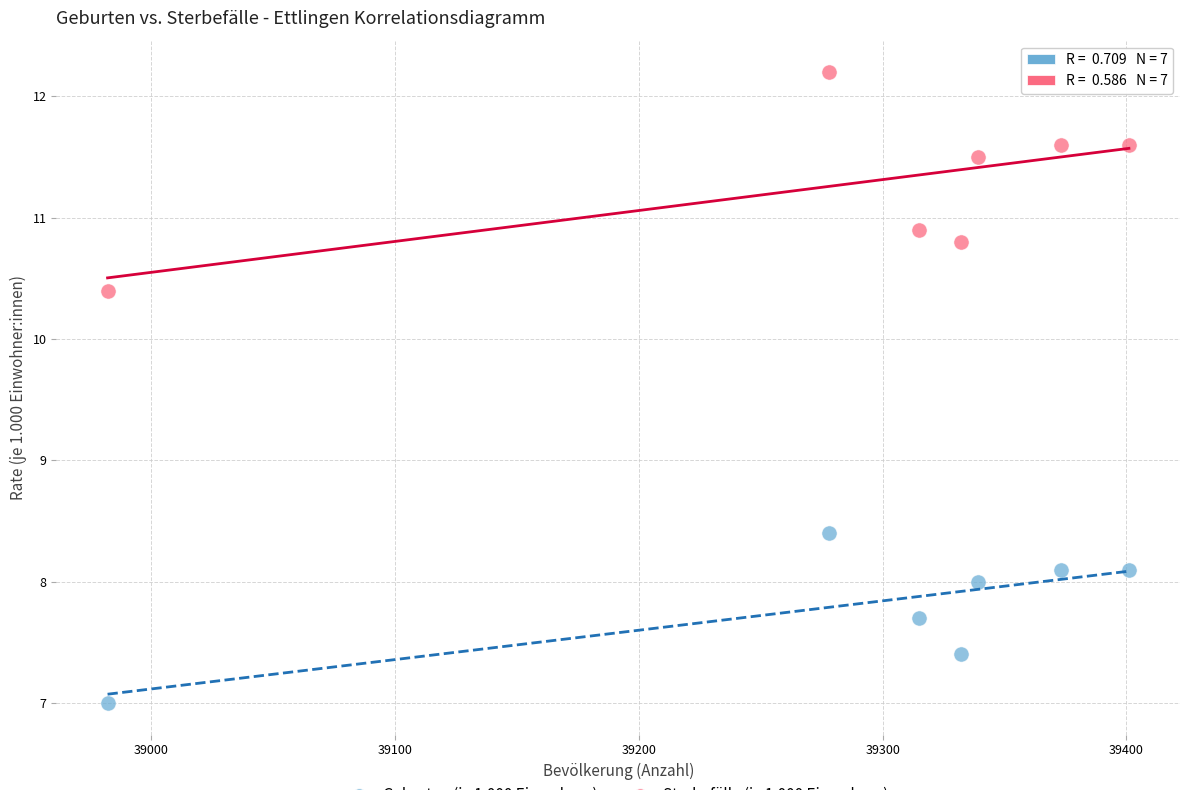

Across all data points, what is the range of X values (max minus min)?

419.0